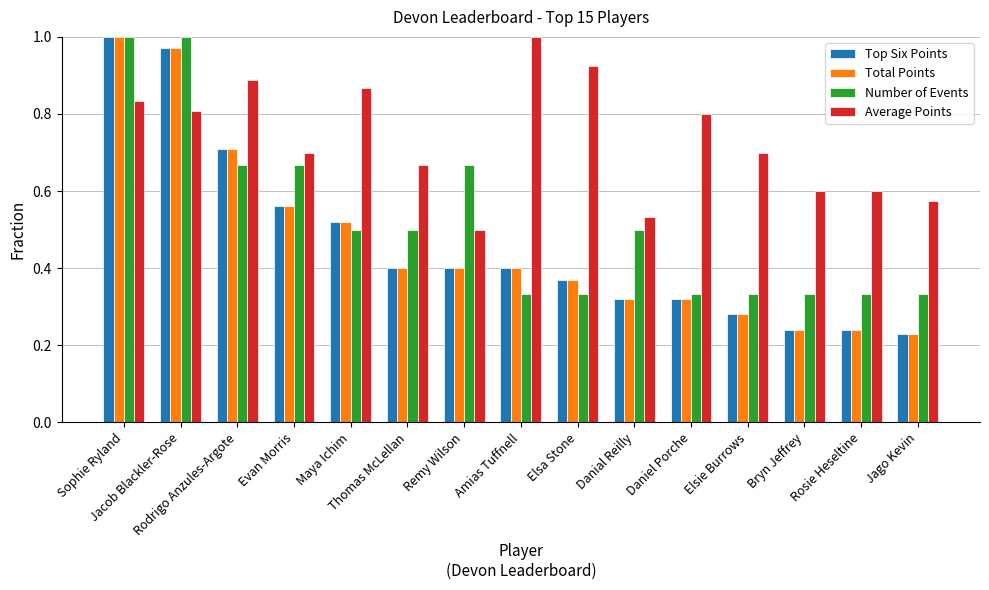

What is the sum of all Total Points values?

7.0